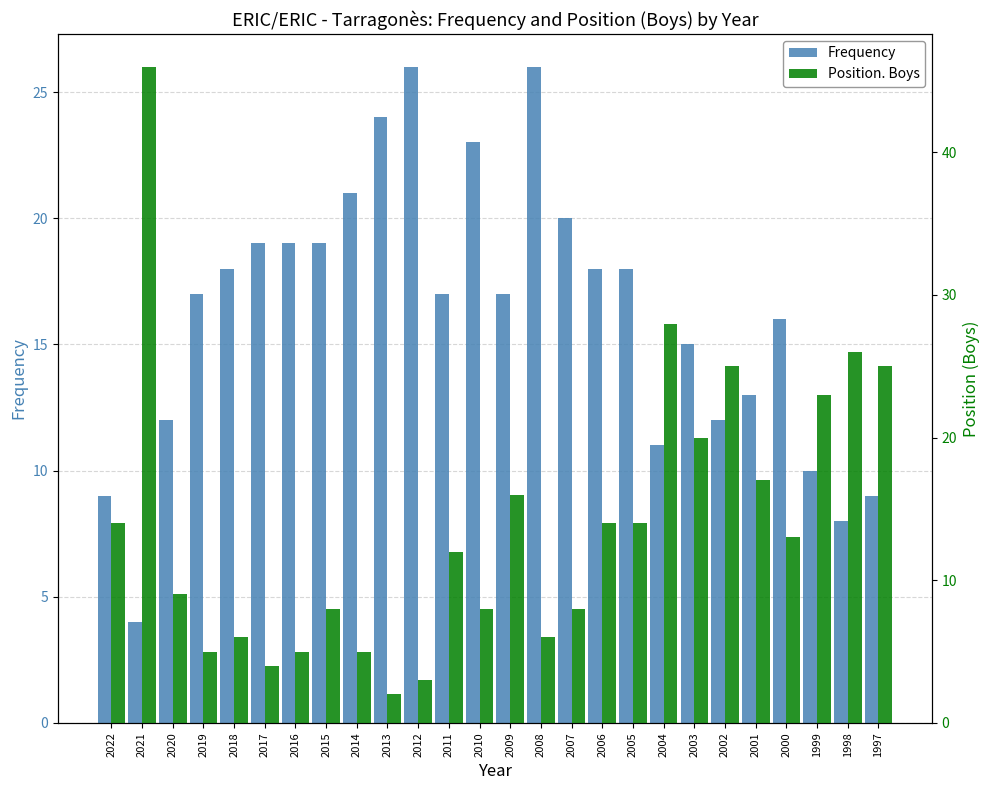

Is the value of Frequency at 2008 greater than the value of Position. Boys at 2020?

Yes